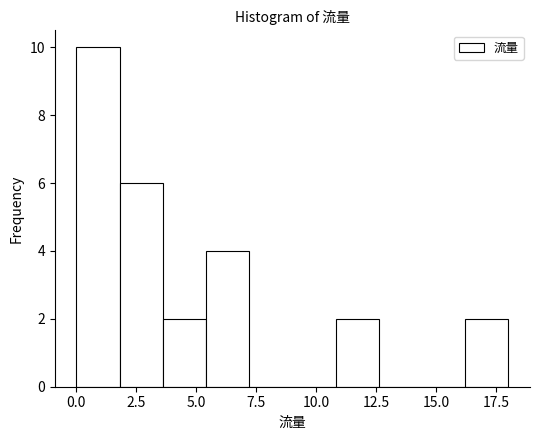

Read against the x-axis, roughly where is the centre of the tallest bar?

1.0